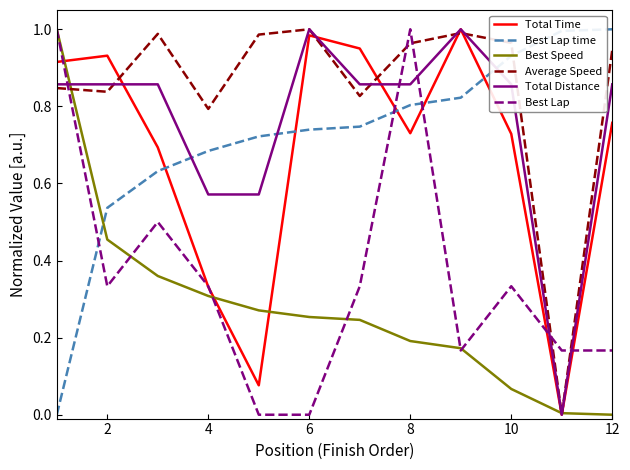

Which series has the largest total across all categories?

Average Speed